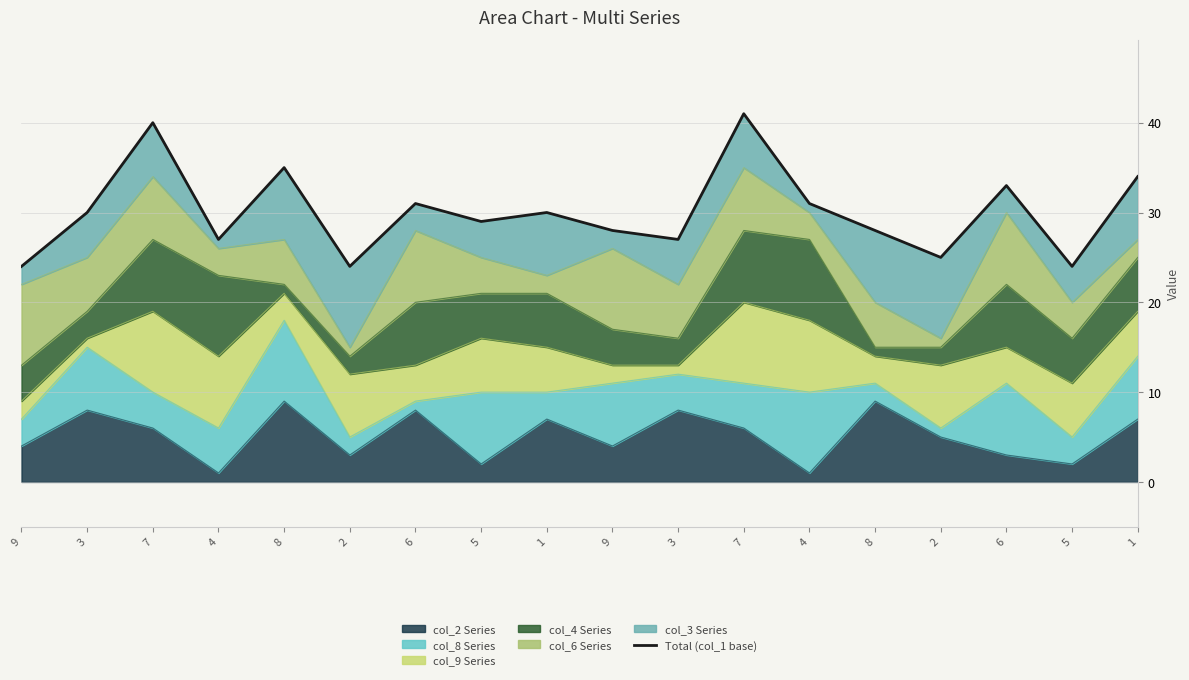

Where is the first local maximum?

7